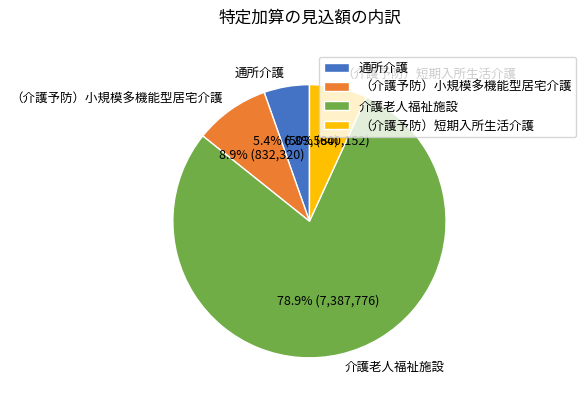

What is the ratio of the value at （介護予防）小規模多機能型居宅介護 to the value at 介護老人福祉施設?

0.1